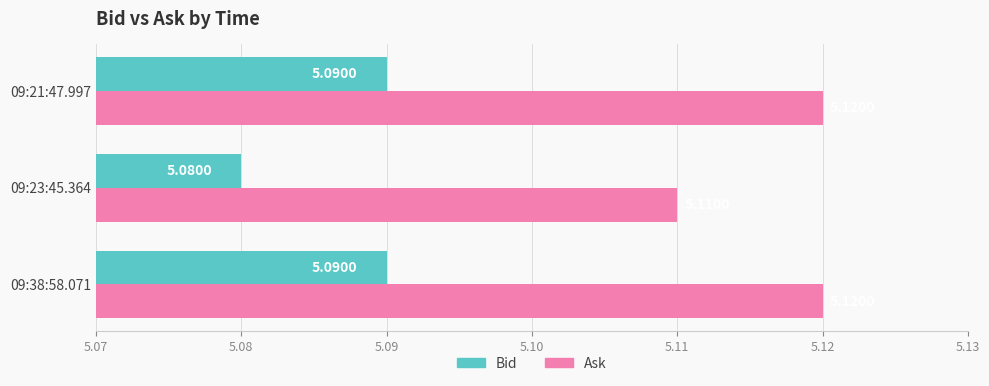

Rank the series by their maximum value, from lowest to highest.

Bid, Ask